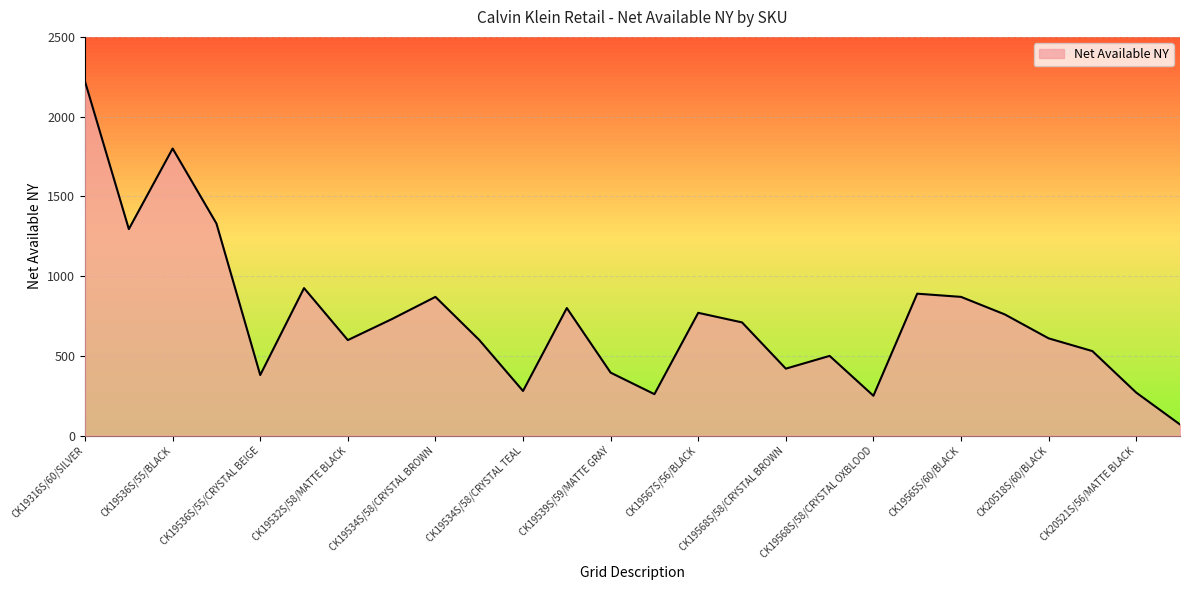

What is the difference between the maximum and minimum values?

2150